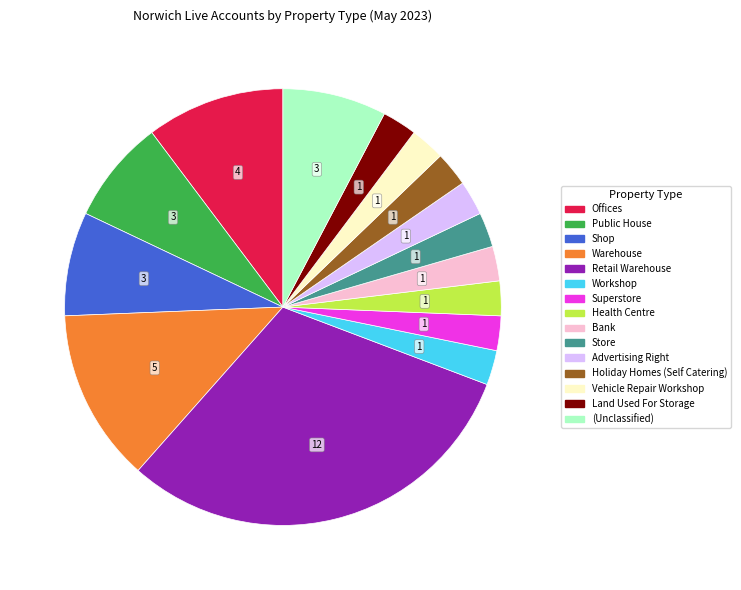

What is the largest slice in the pie chart?

Retail Warehouse